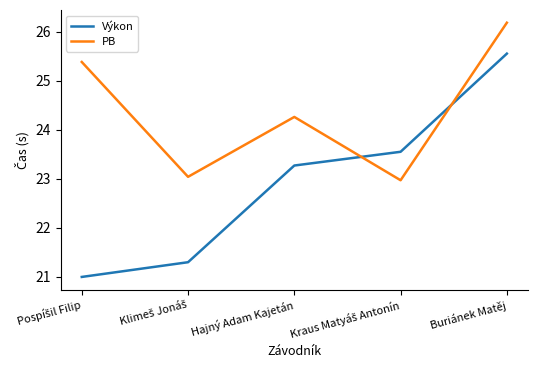

What are all the series names shown in the legend?

Výkon, PB